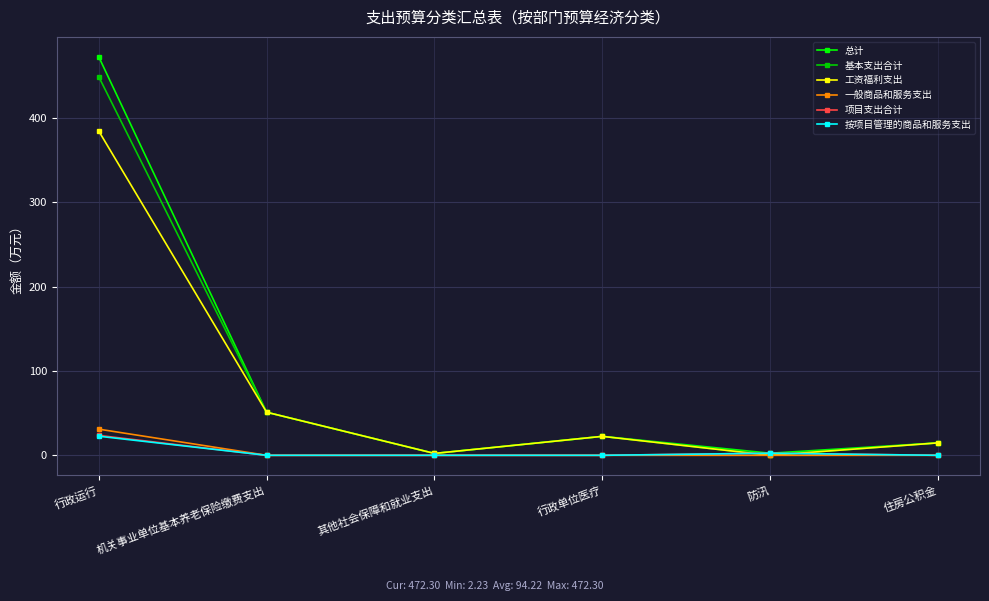

The 工资福利支出 series shows 0.0 at 防汛. True or false?

True